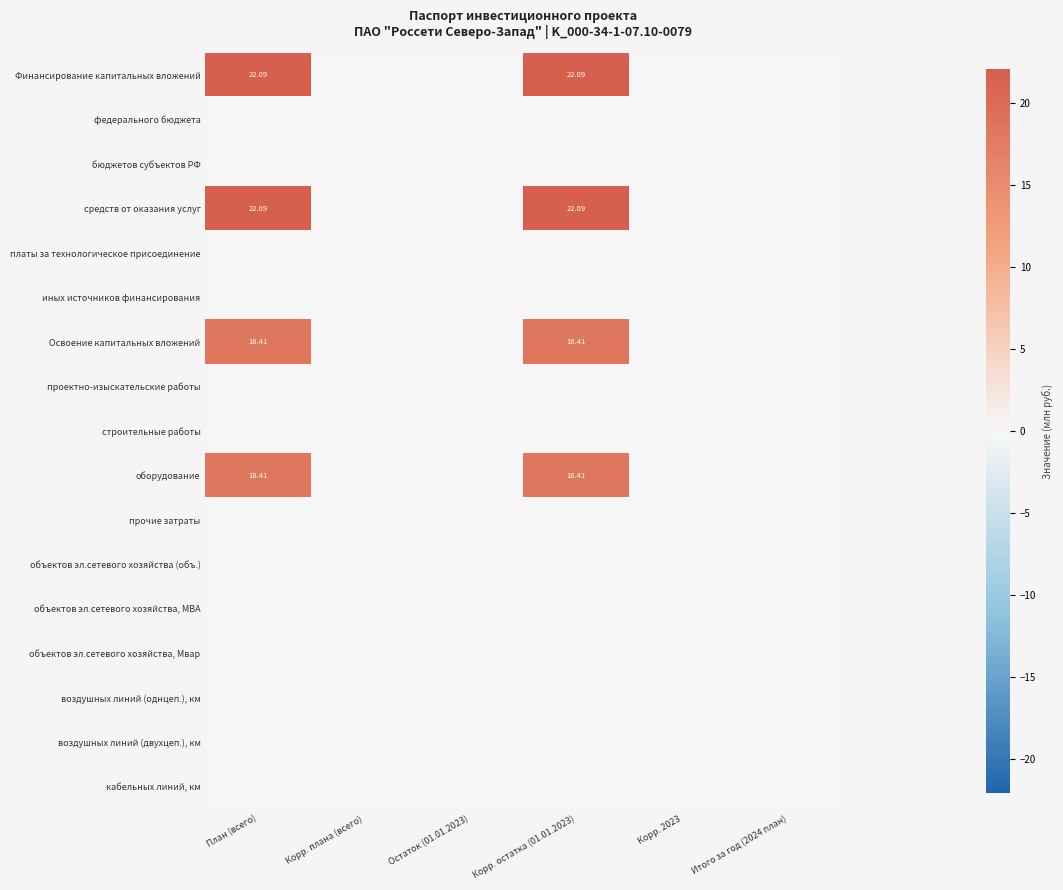

Count the number of data series in this chart.

17